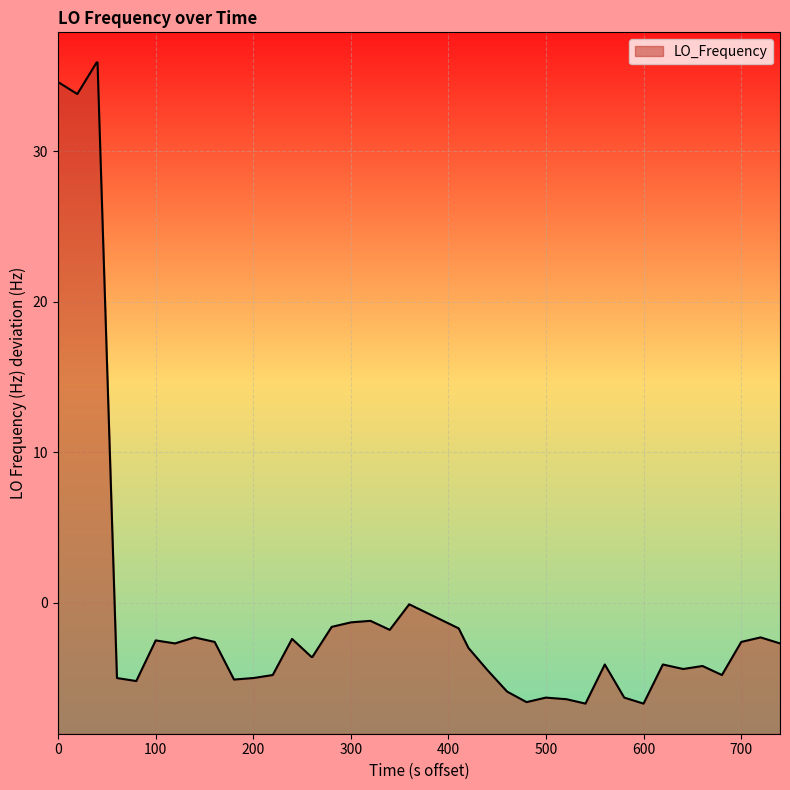

What is the minimum value shown in the chart?

-6.7